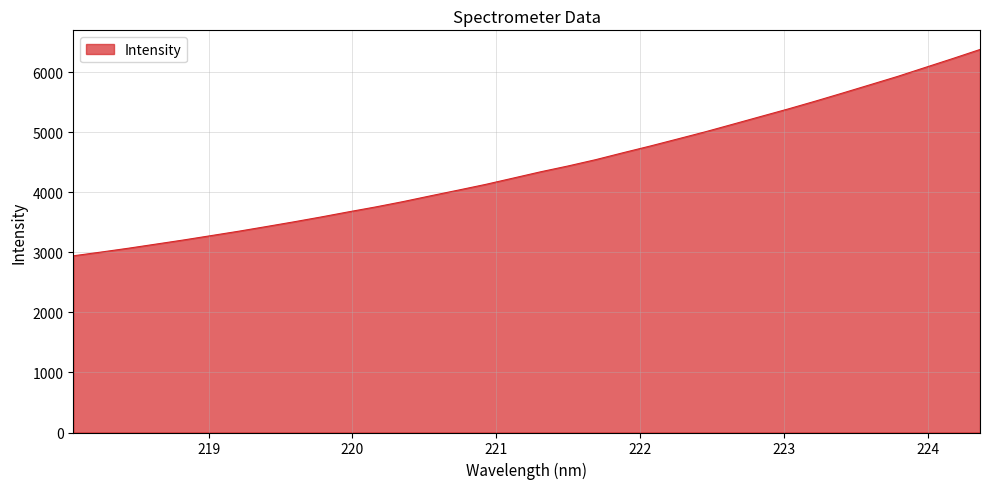

What is the smallest value displayed?

2944.2